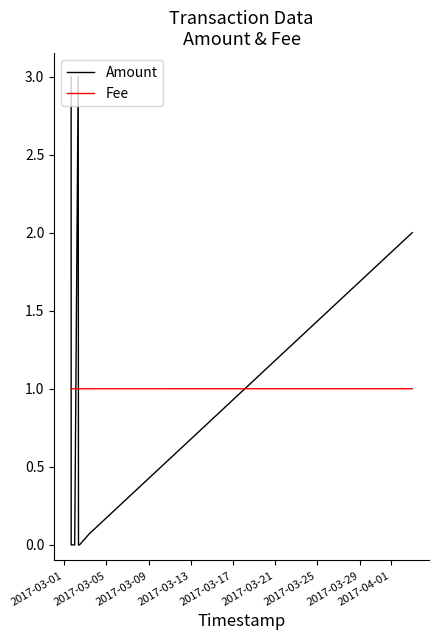

Does the chart have visible grid lines?

No